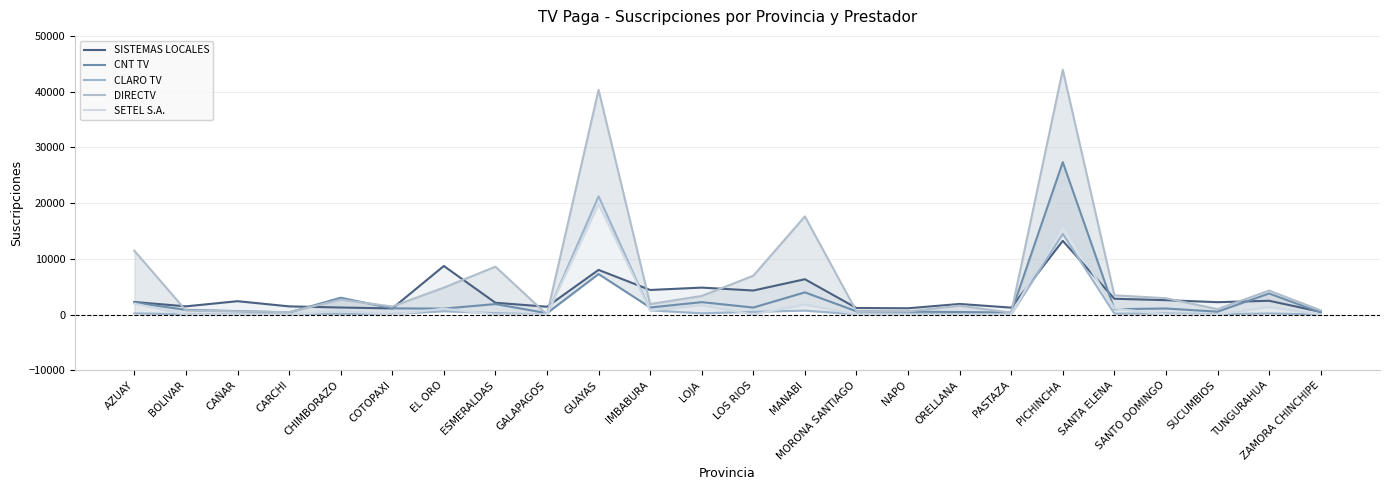

Which series has the largest total across all categories?

DIRECTV